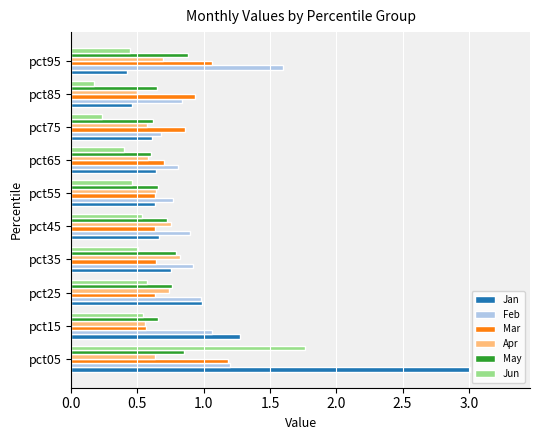

Which series changed the most between pct65 and pct95?

Feb